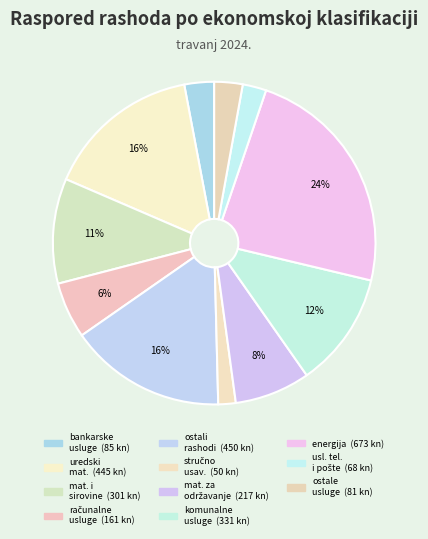

Count the number of slices in the pie.

11